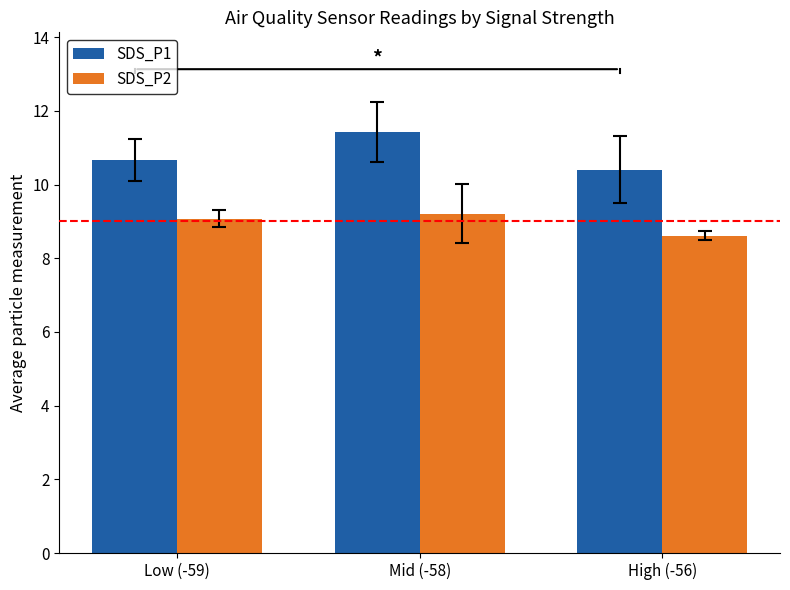

What is the sum of the SDS_P1 values at Mid (-58) and High (-56)?

21.8